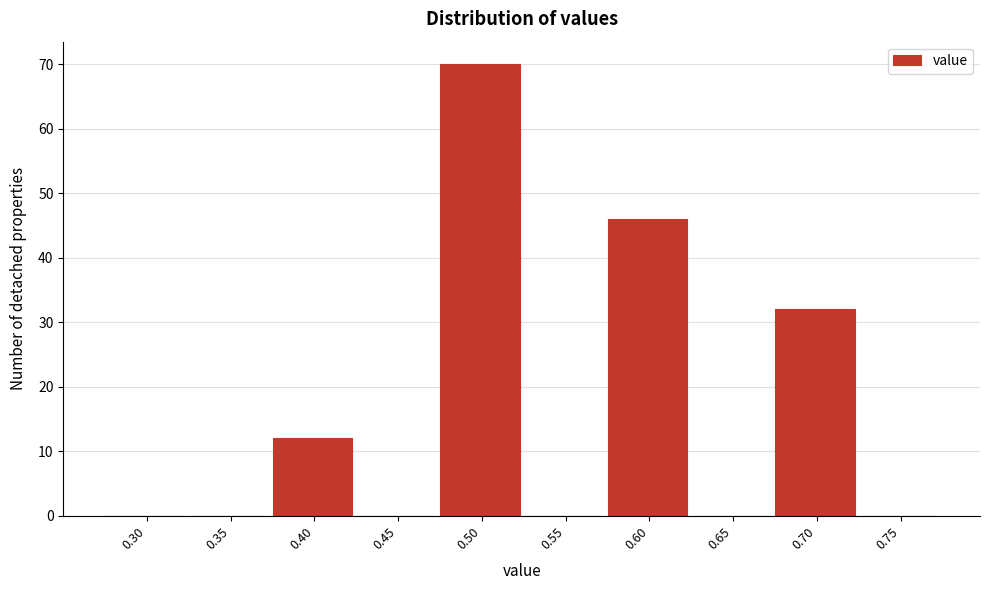

Reading left to right, what are all the values shown in this chart?

0.30=0	0.35=0	0.40=12	0.45=0	0.50=70	0.55=0	0.60=46	0.65=0	0.70=32	0.75=0